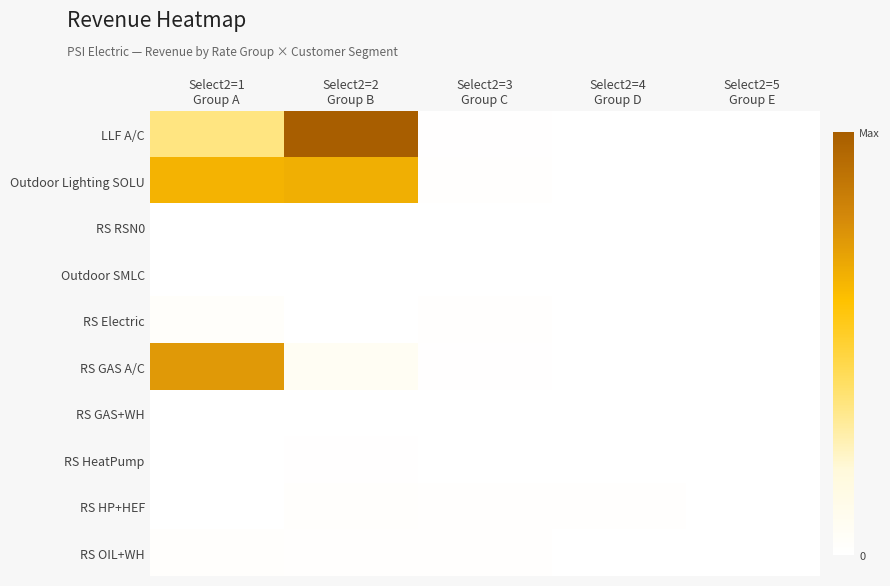

Which series has the largest total across all categories?

LLF A/C